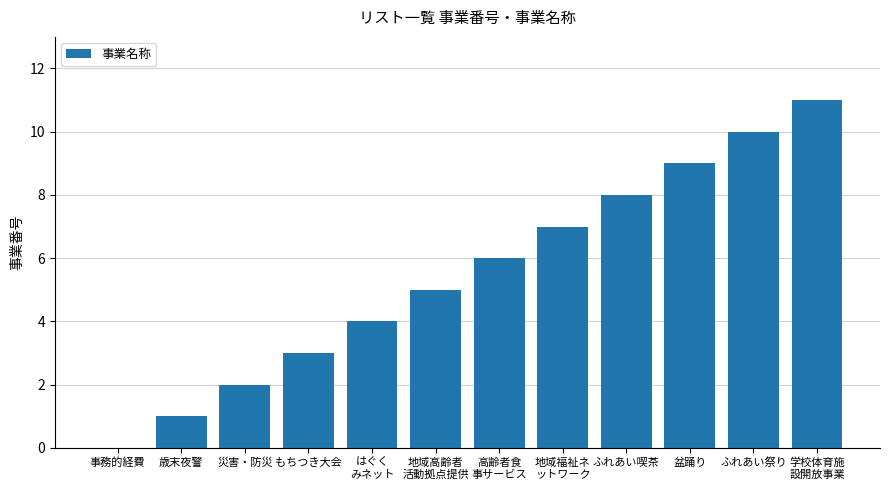

Read the value at ふれあい祭り.

10